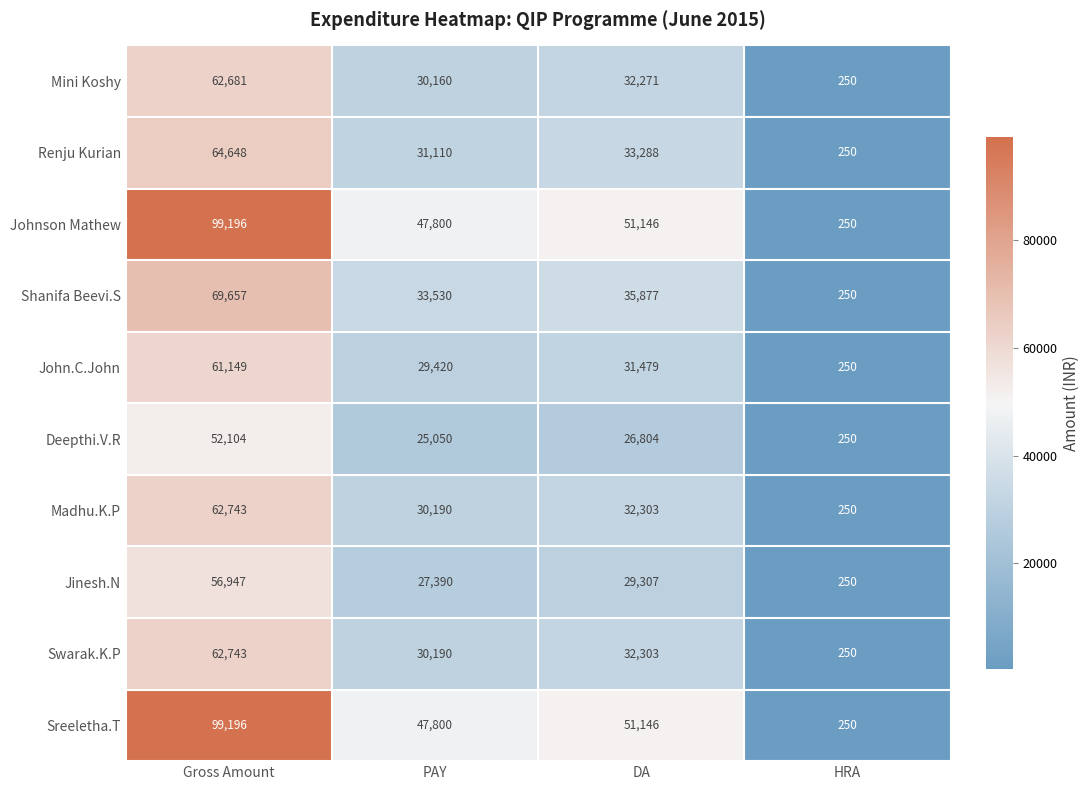

List the labels in order of Shanifa Beevi.S value, smallest first.

HRA, PAY, DA, Gross Amount